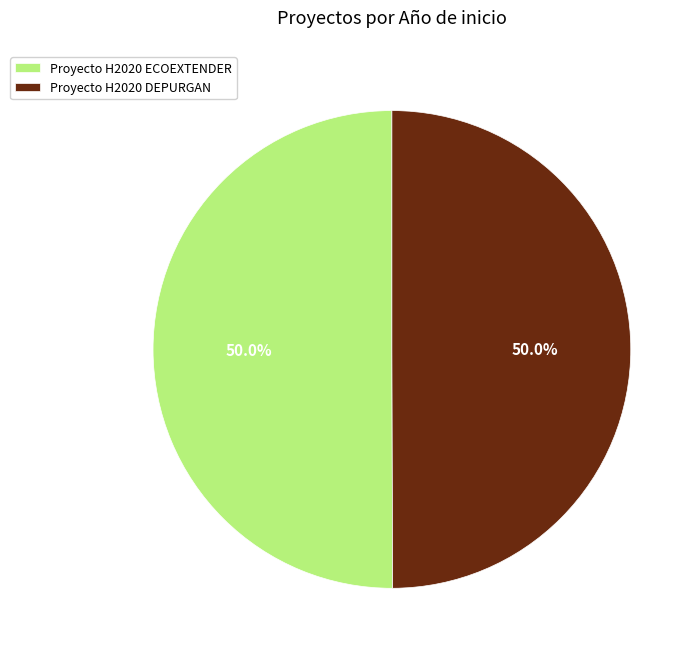

What is the total percentage of Proyecto H2020 DEPURGAN and Proyecto H2020 ECOEXTENDER?

100.0%